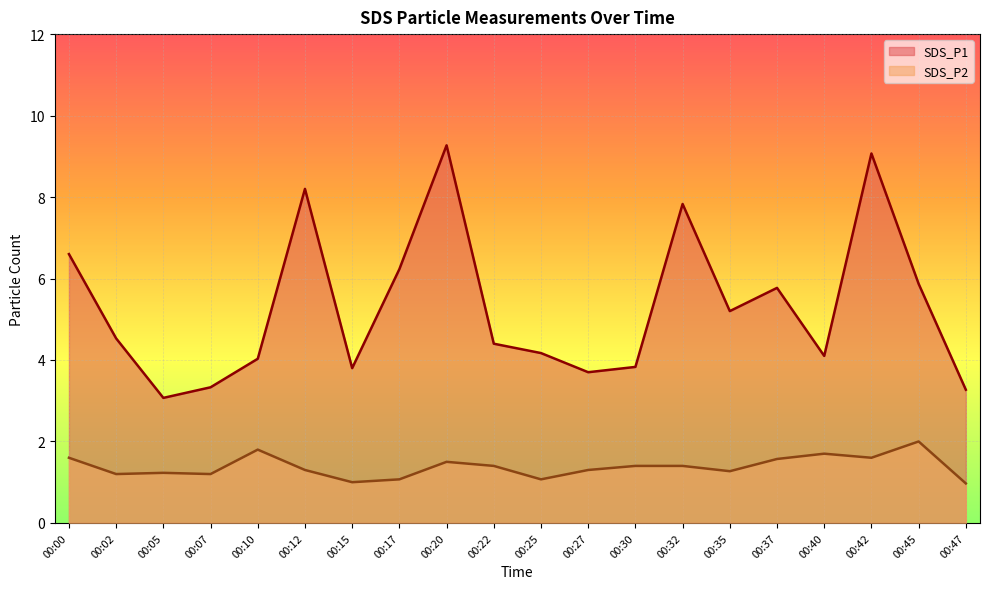

What is the sum of all SDS_P2 values?

27.6